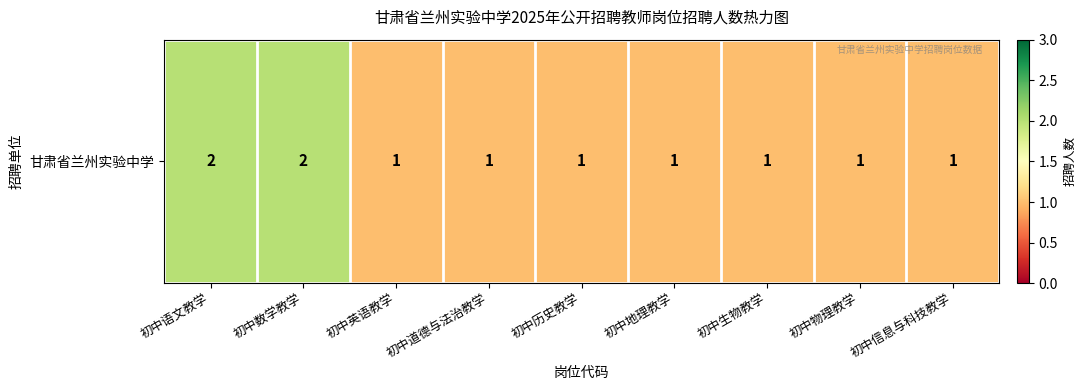

How many values are between 1 and 2?

9